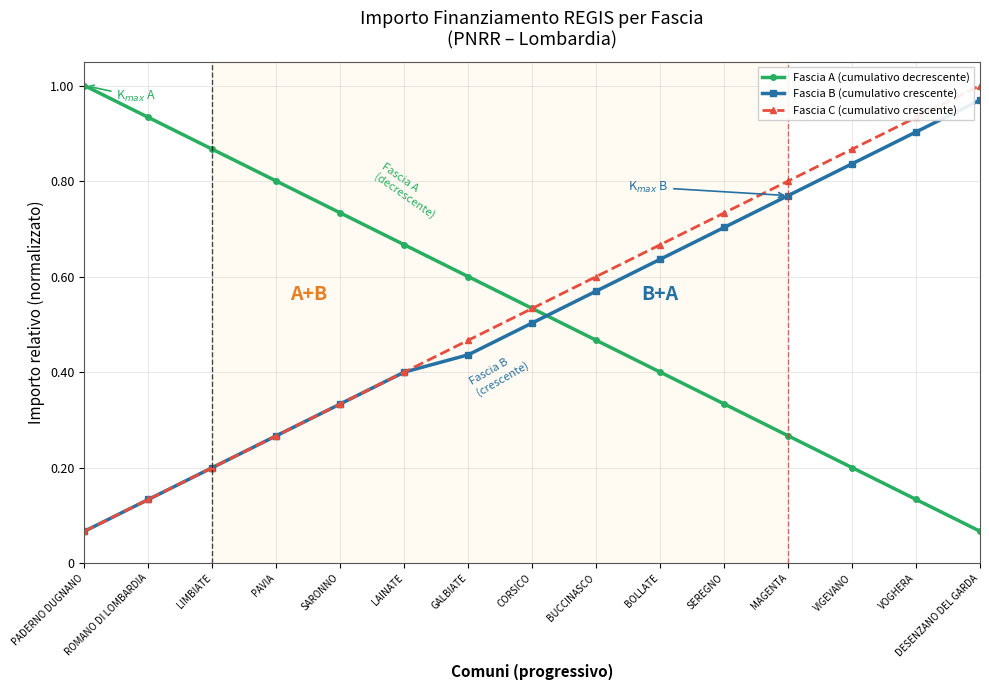

At which label does Fascia A (cumulativo decrescente) reach its minimum?

DESENZANO DEL GARDA